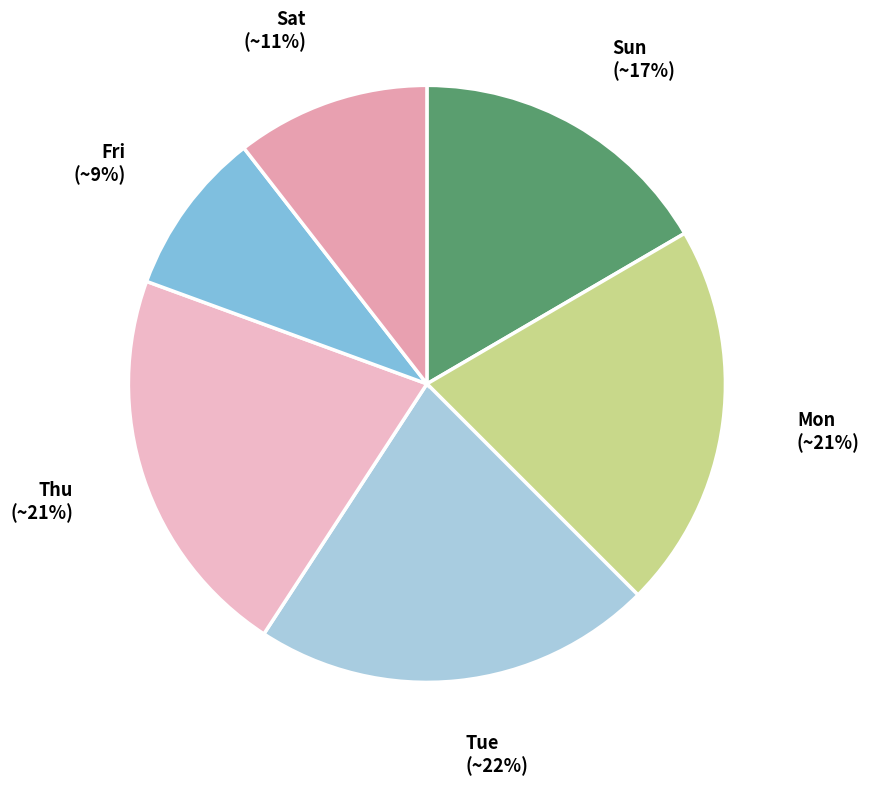

What is the smallest slice in the pie chart?

Fri